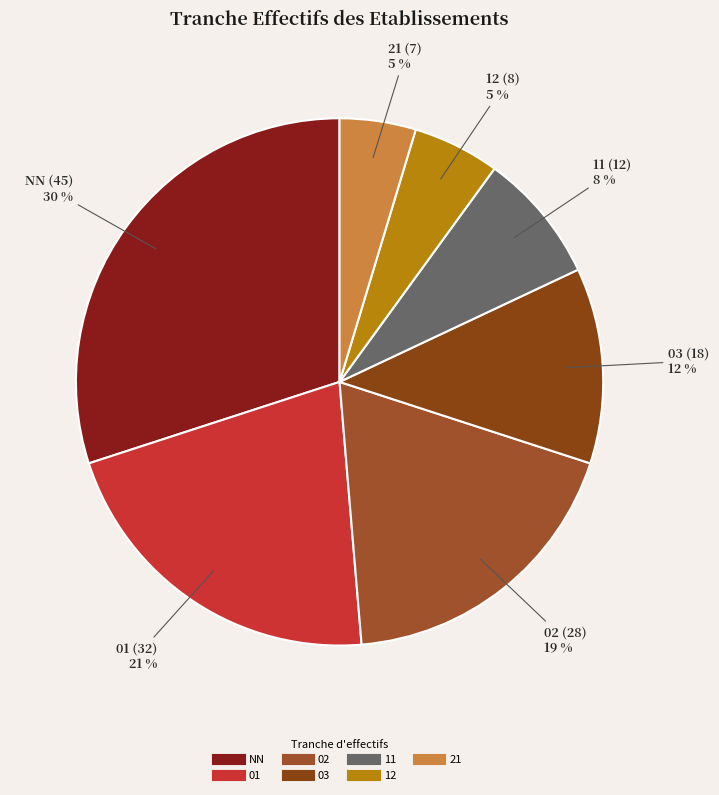

How many slices are in this pie chart?

7